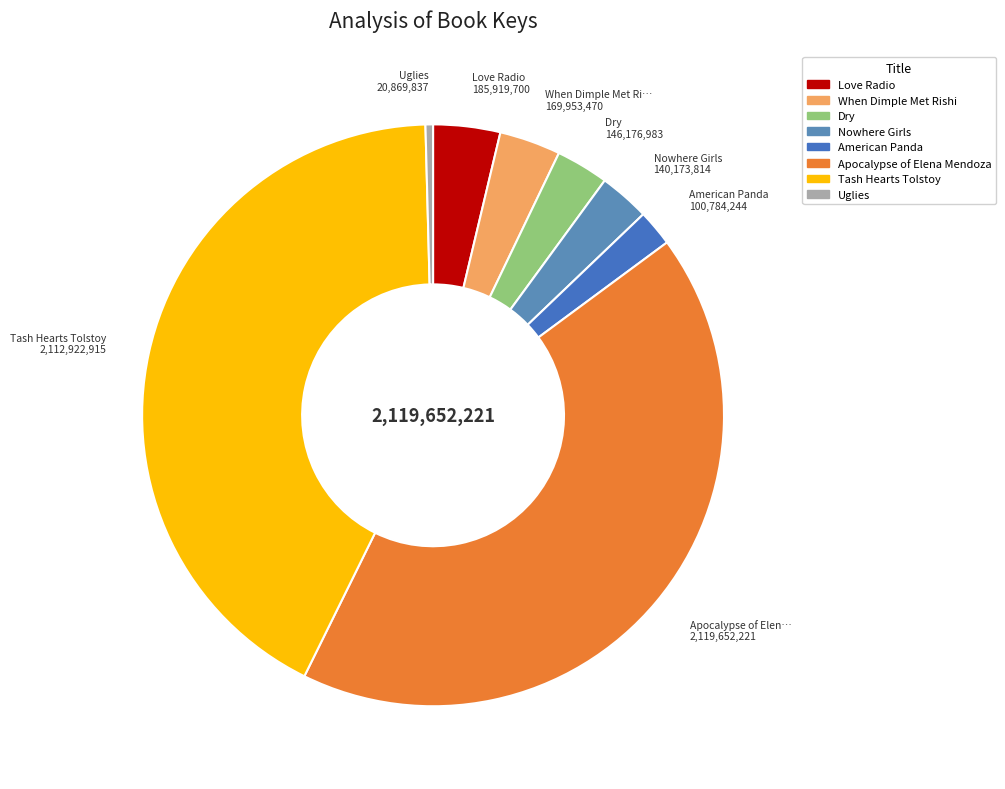

Between Dry and Tash Hearts Tolstoy, which is larger?

Tash Hearts Tolstoy